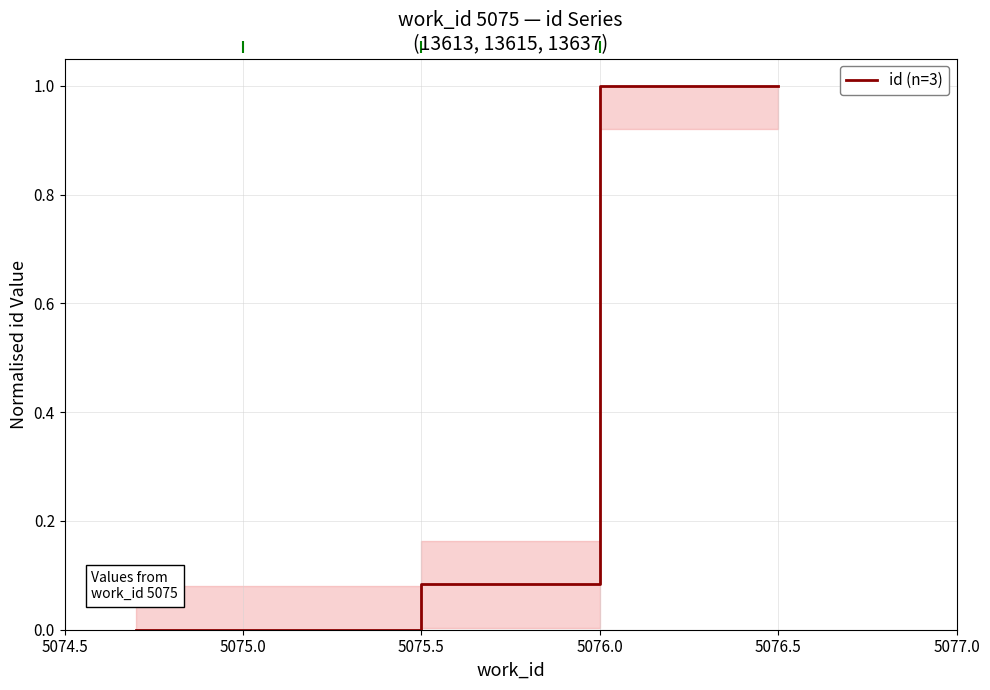

What is the difference between the maximum and minimum values?

1.0